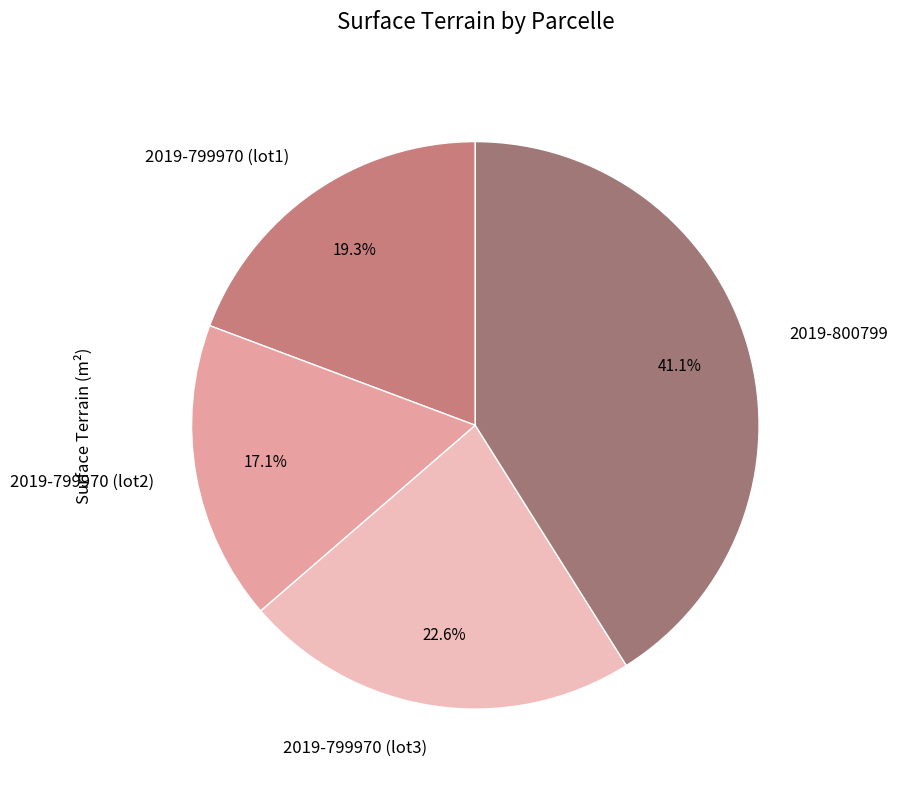

Does 2019-799970 (lot2) account for over 50% of the chart?

No